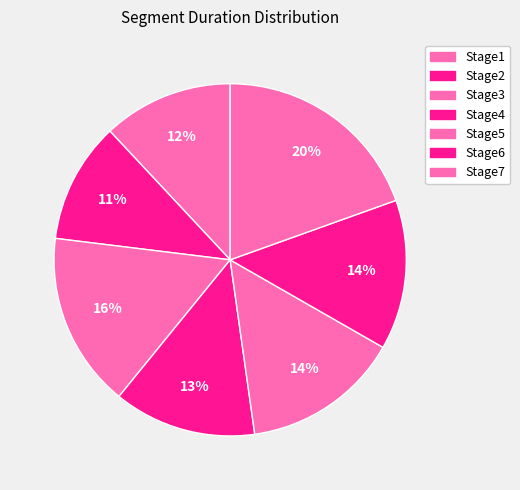

Which slice is the largest?

Stage7